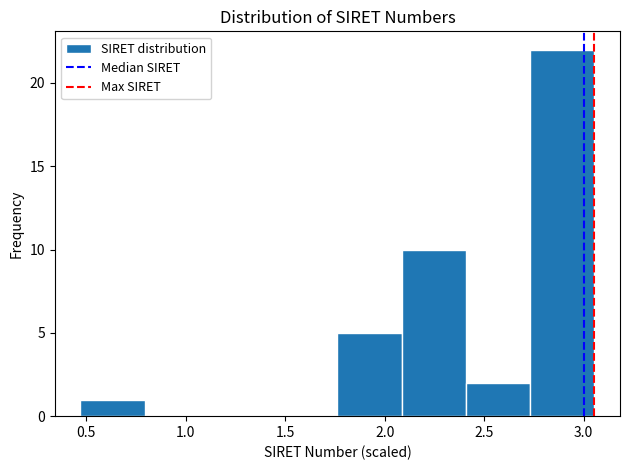

How tall is the bar that spans 2.40 to 2.75 on the x-axis? Neither the bar edges nor the heights are printed on the chart, so give them approximately, as read against the axes.

2